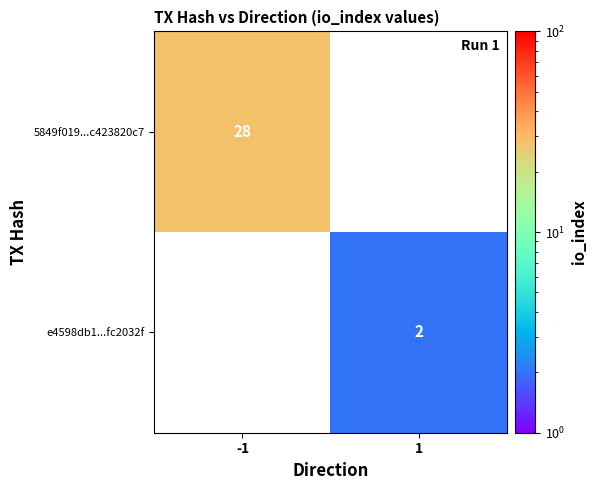

Is the value of e4598db1...fc2032f at 1 greater than the value of 5849f019...c423820c7 at -1?

No